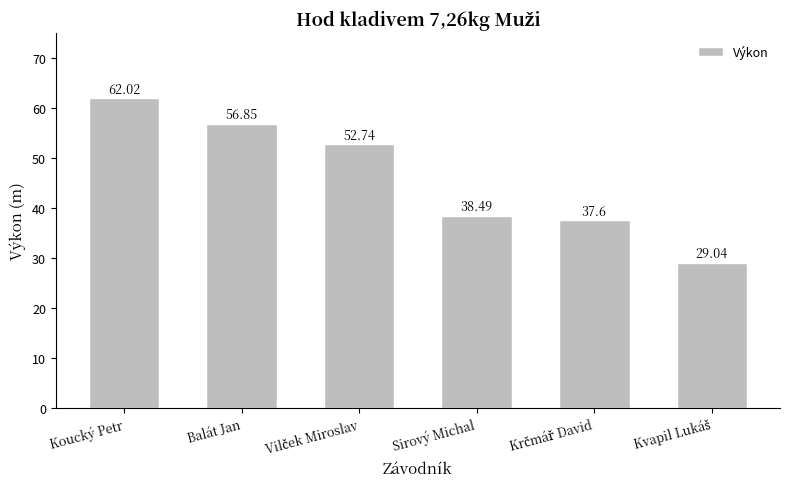

What is the greatest value displayed?

62.0